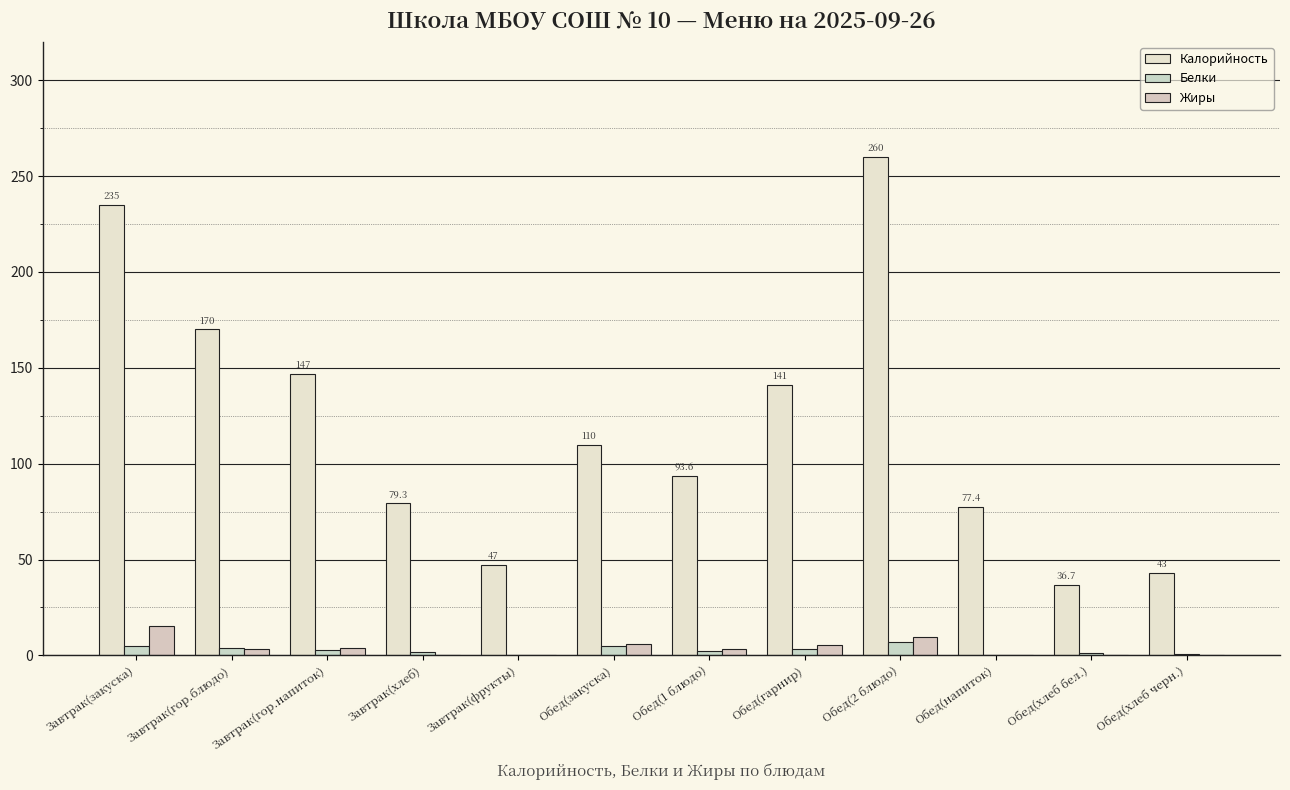

How many data points does each series have?

12